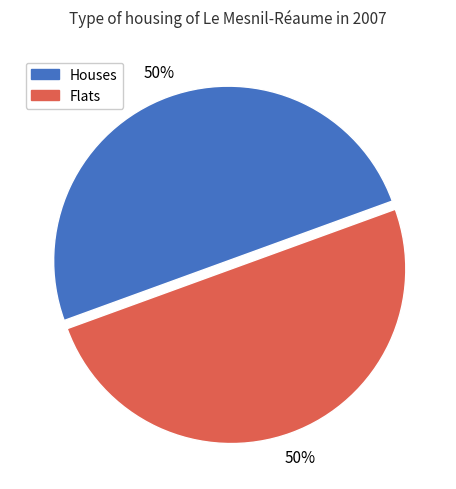

To the nearest percent, what is the combined percentage of Houses and Flats?

100%